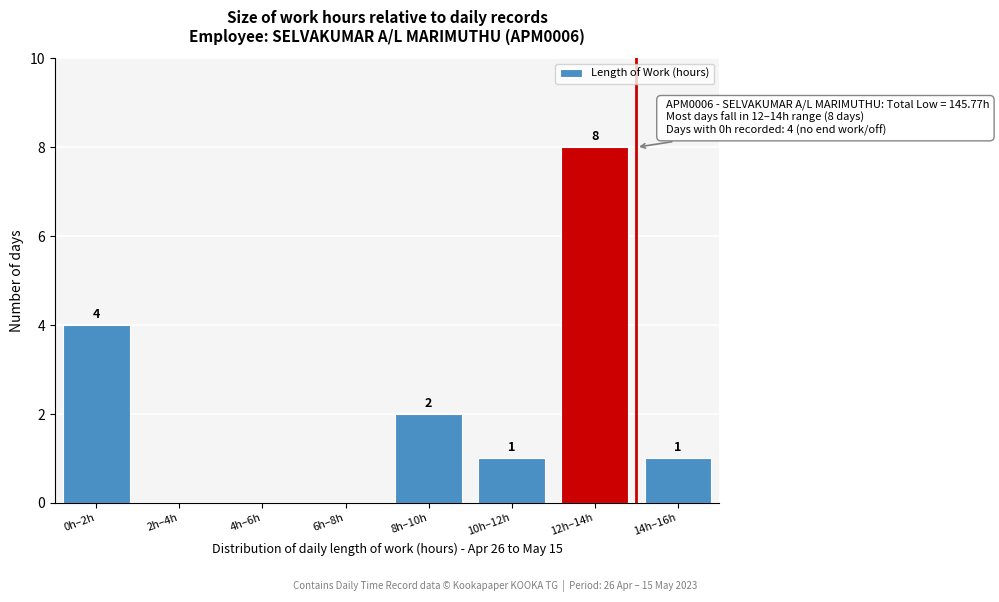

Reading left to right, list all the values displayed in this chart.

0h–2h=4	2h–4h=0	4h–6h=0	6h–8h=0	8h–10h=2	10h–12h=1	12h–14h=8	14h–16h=1